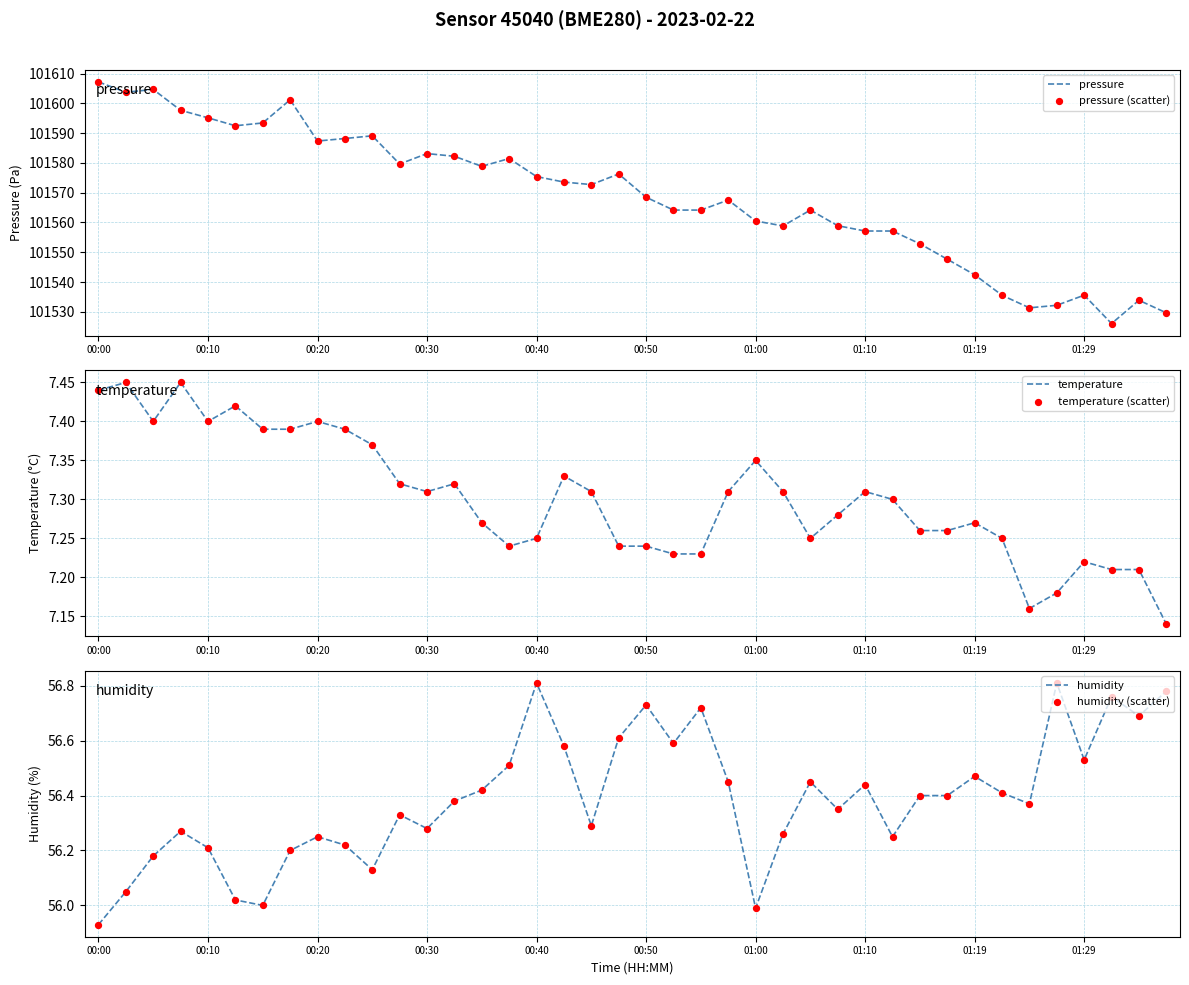

Which series has the widest spread of Y values?

pressure